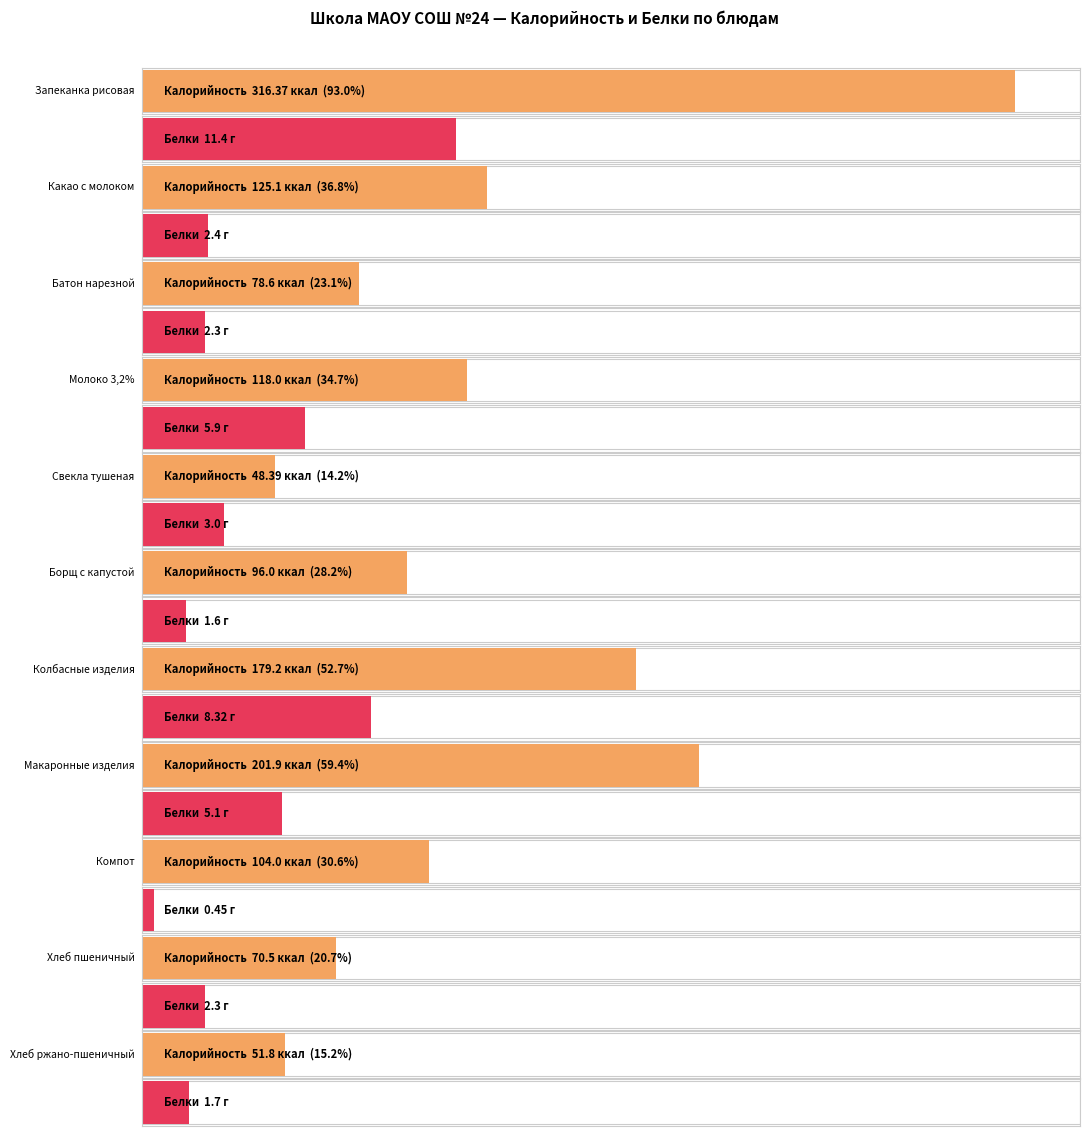

At how many categories does at least one series exceed 121?

4